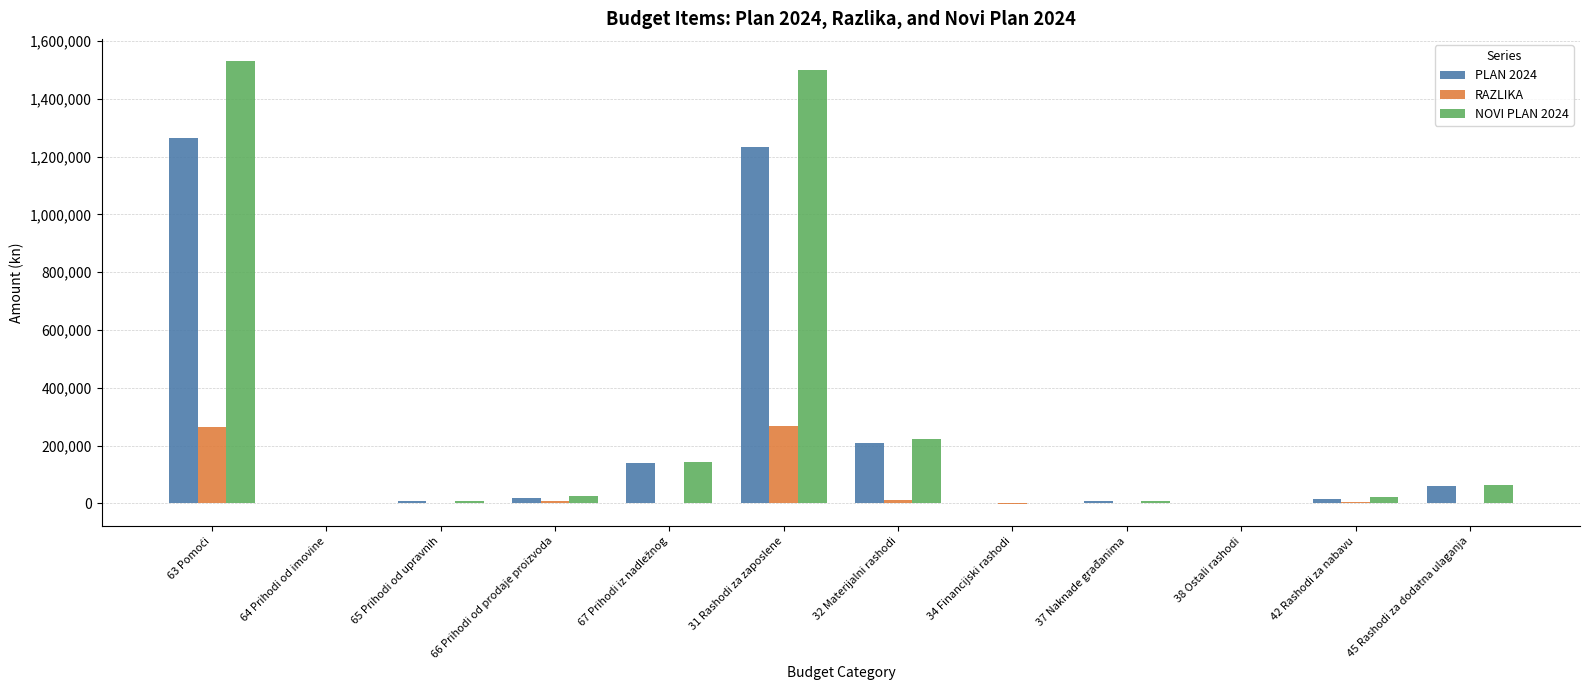

What is the total value across all series at 31 Rashodi za zaposlene?

2998000.0